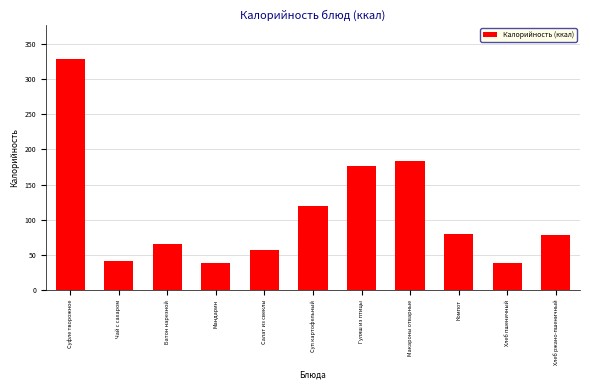

What value does the data have at Чай с сахаром?

42